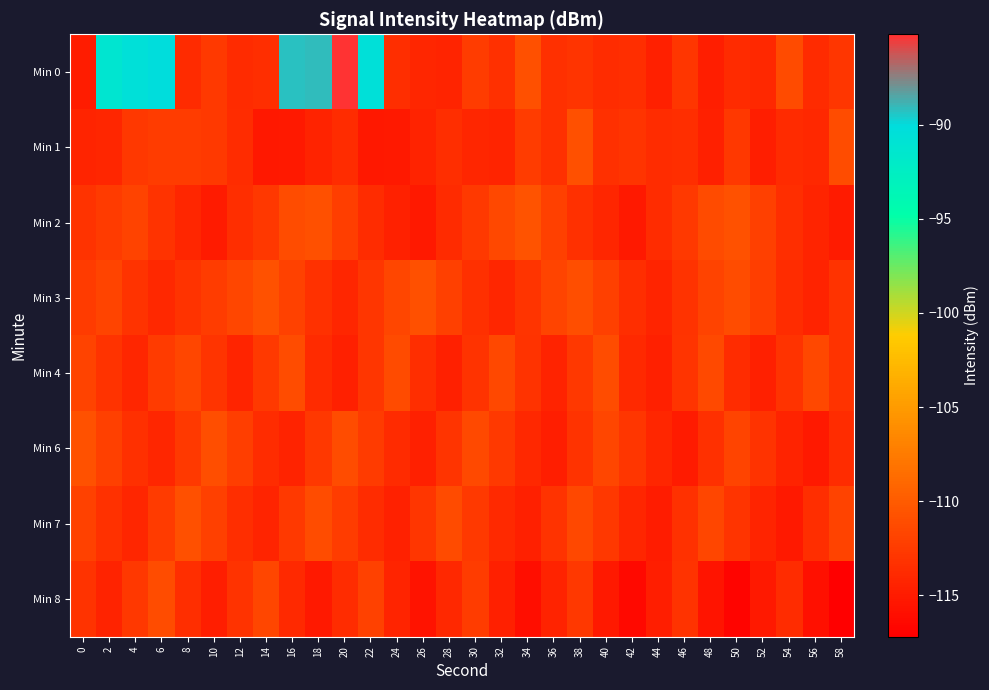

Between 48 and 54, which is larger?

54